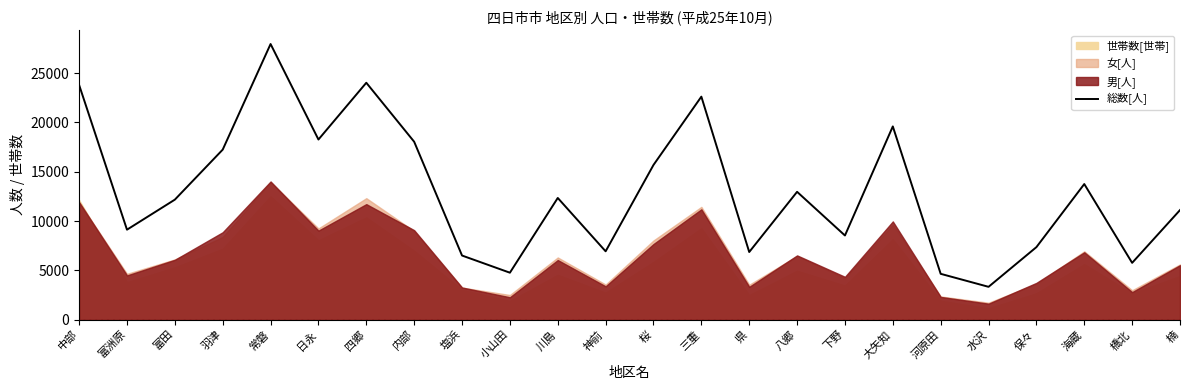

What is the change in value from 橋北 to 楠?

+5355